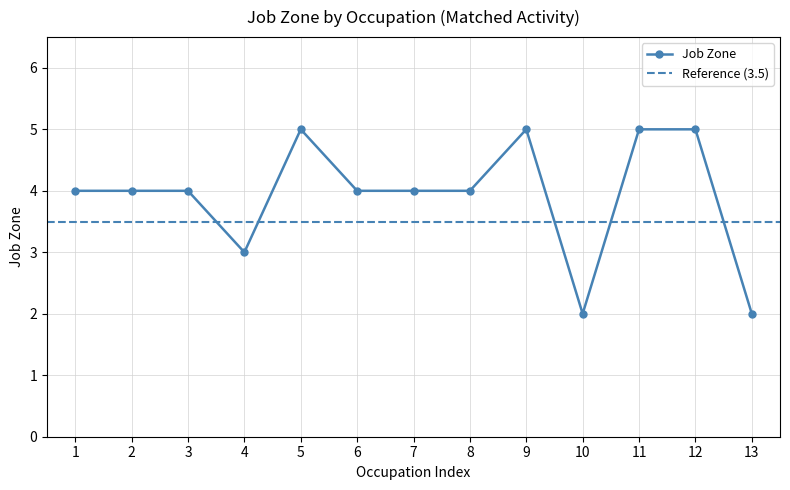

What is the approximate value of Job Zone at 11?

5